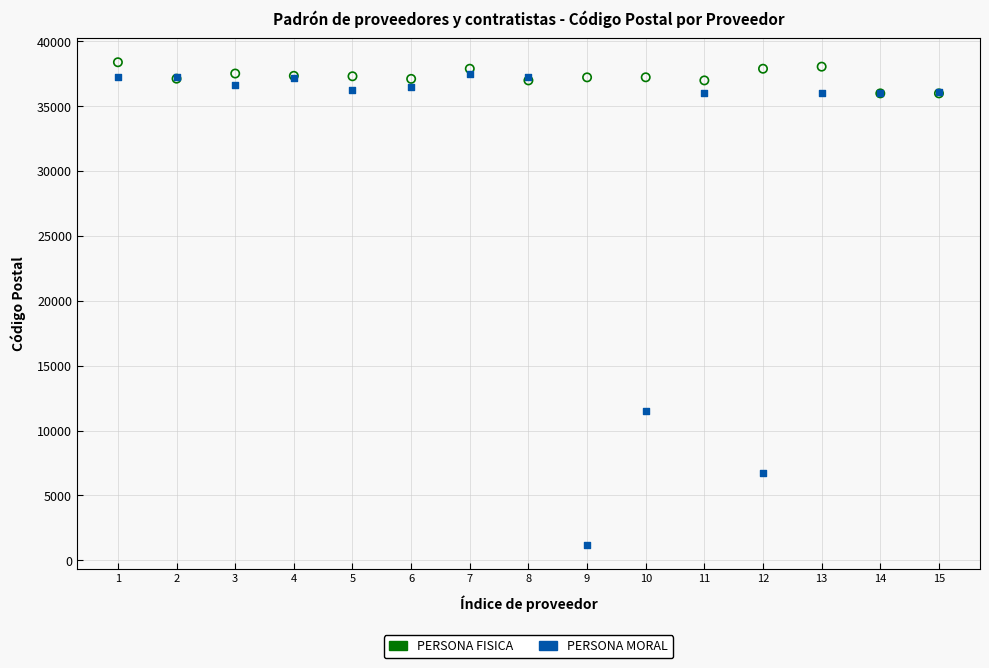

Which series reaches the minimum Y coordinate?

PERSONA MORAL